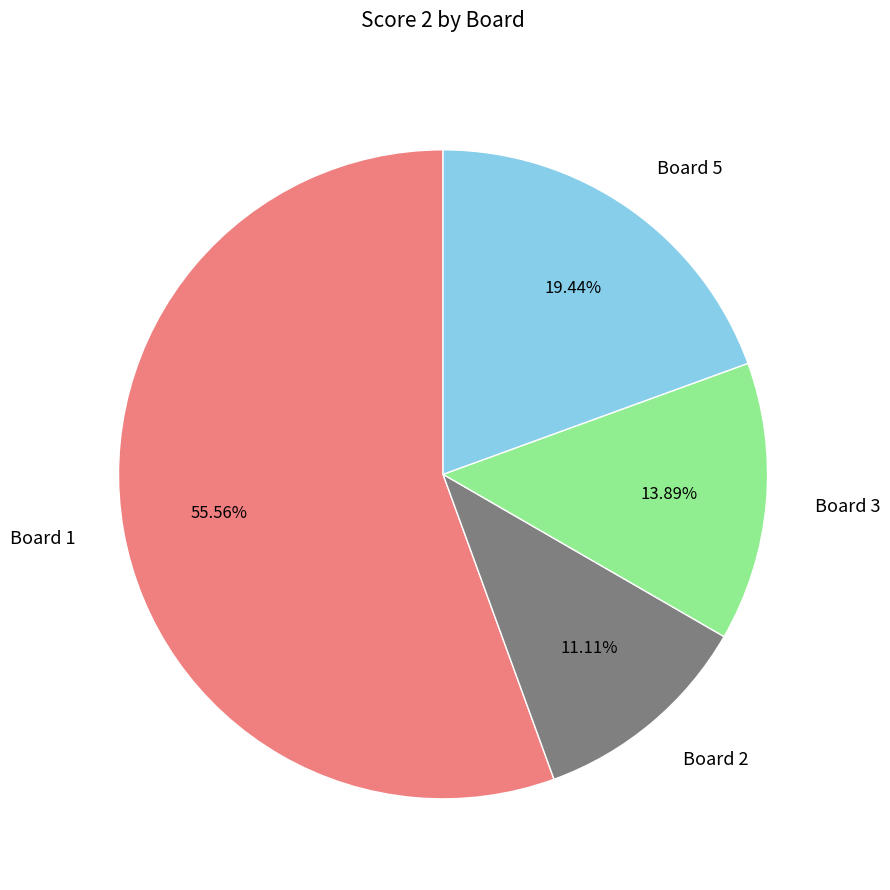

Rank the categories by value from highest to lowest.

Board 1, Board 5, Board 3, Board 2